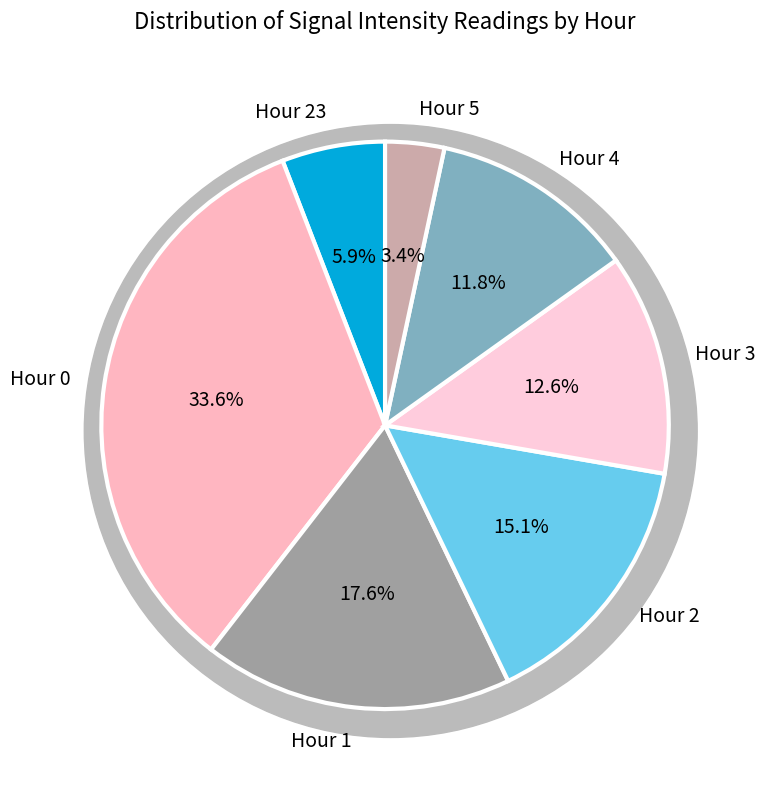

Which has a higher value, Hour 4 or Hour 3?

Hour 3